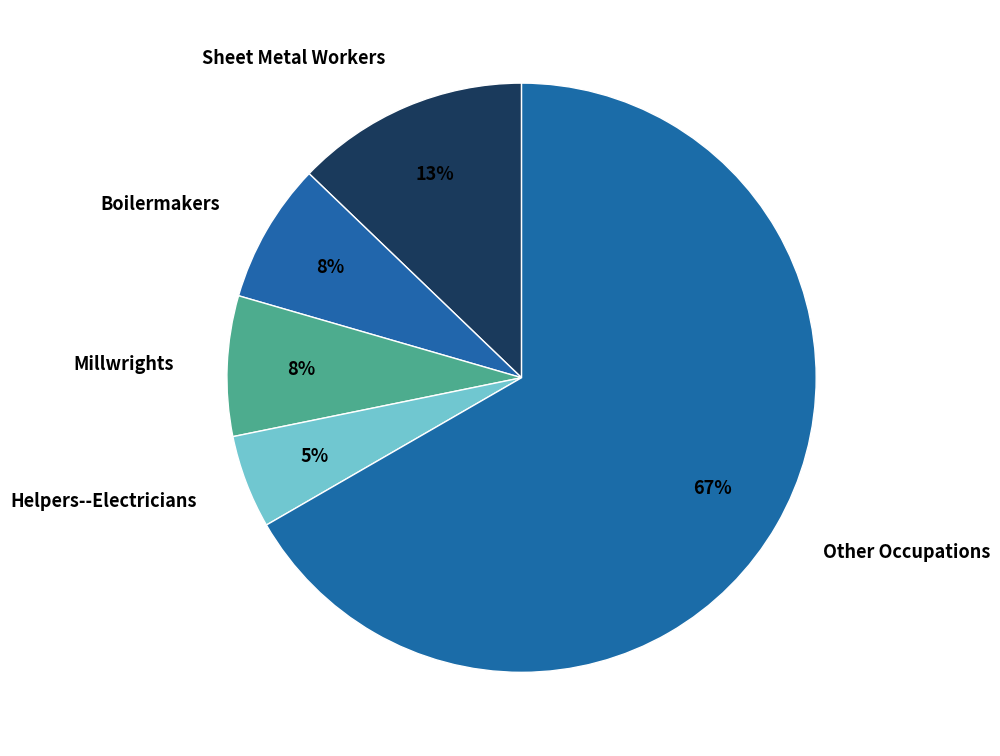

Approximately how many times larger is the value at Boilermakers compared to Millwrights?

1.0